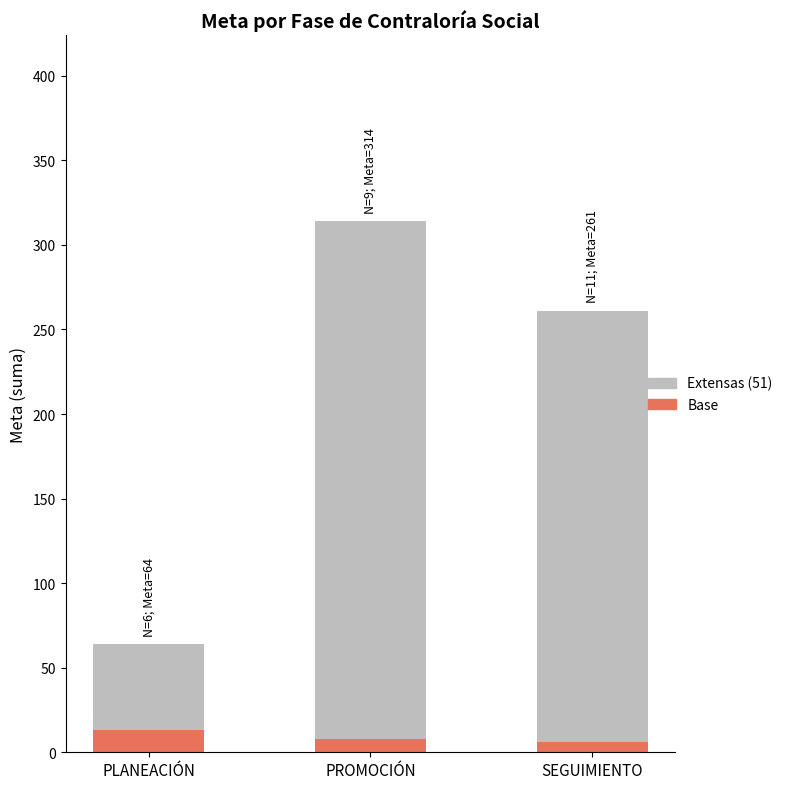

What is the total value across all series at PLANEACIÓN?

64